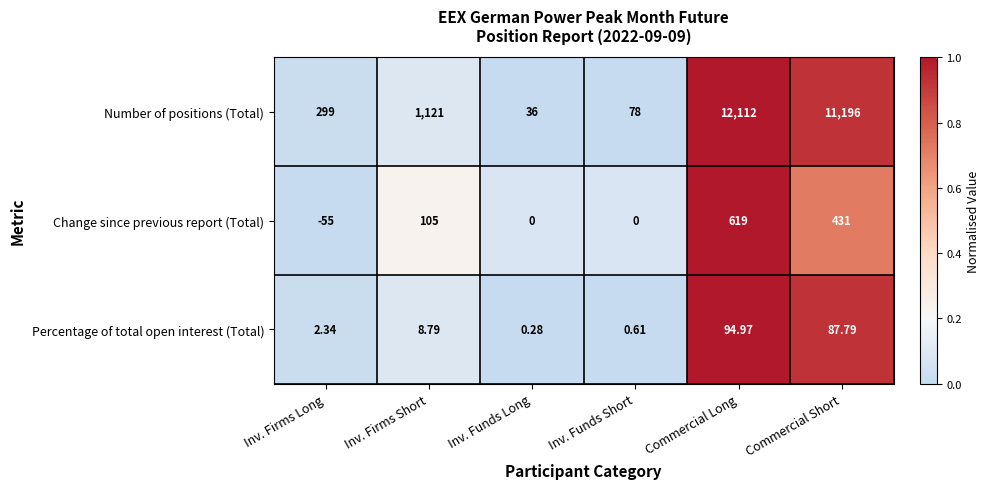

How many data points does each series have?

6